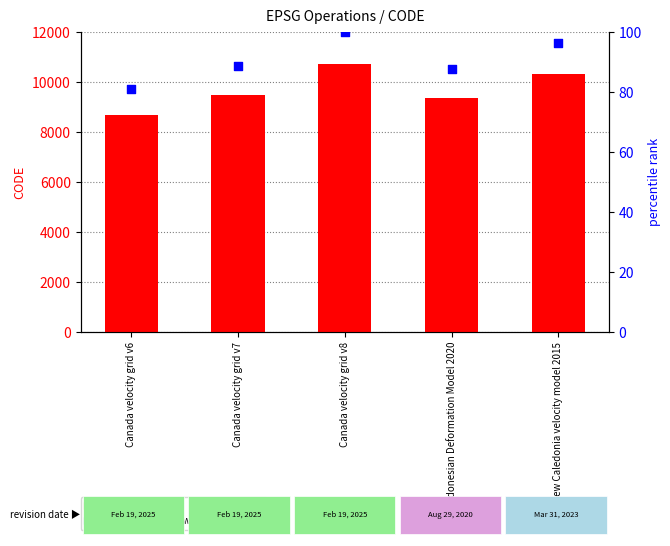

Which series contains the highest Y value?

code